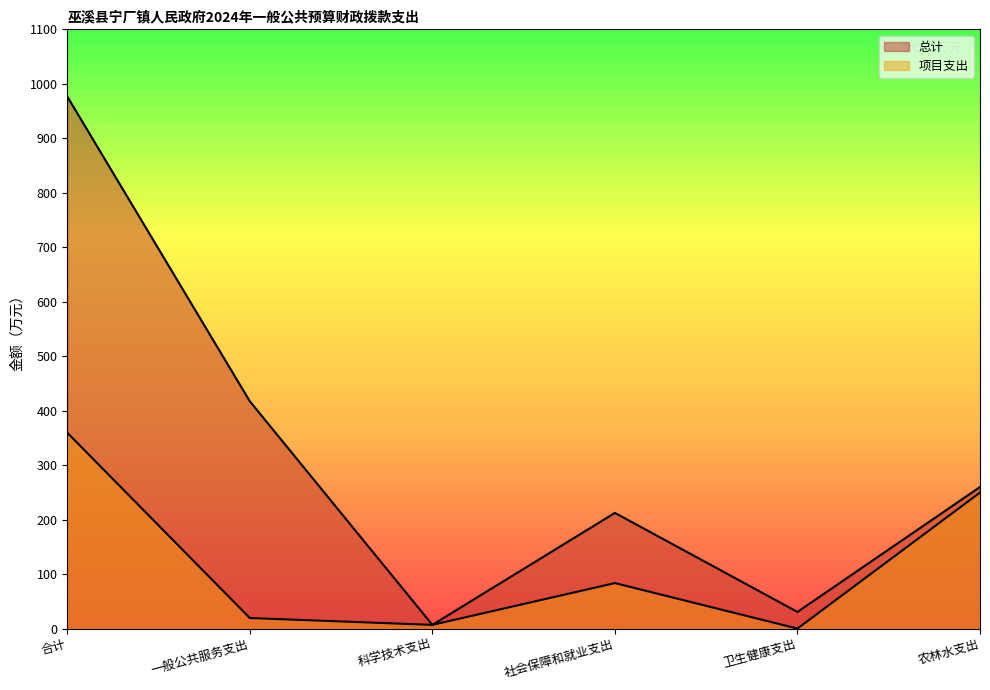

How many lines are shown in the chart?

2